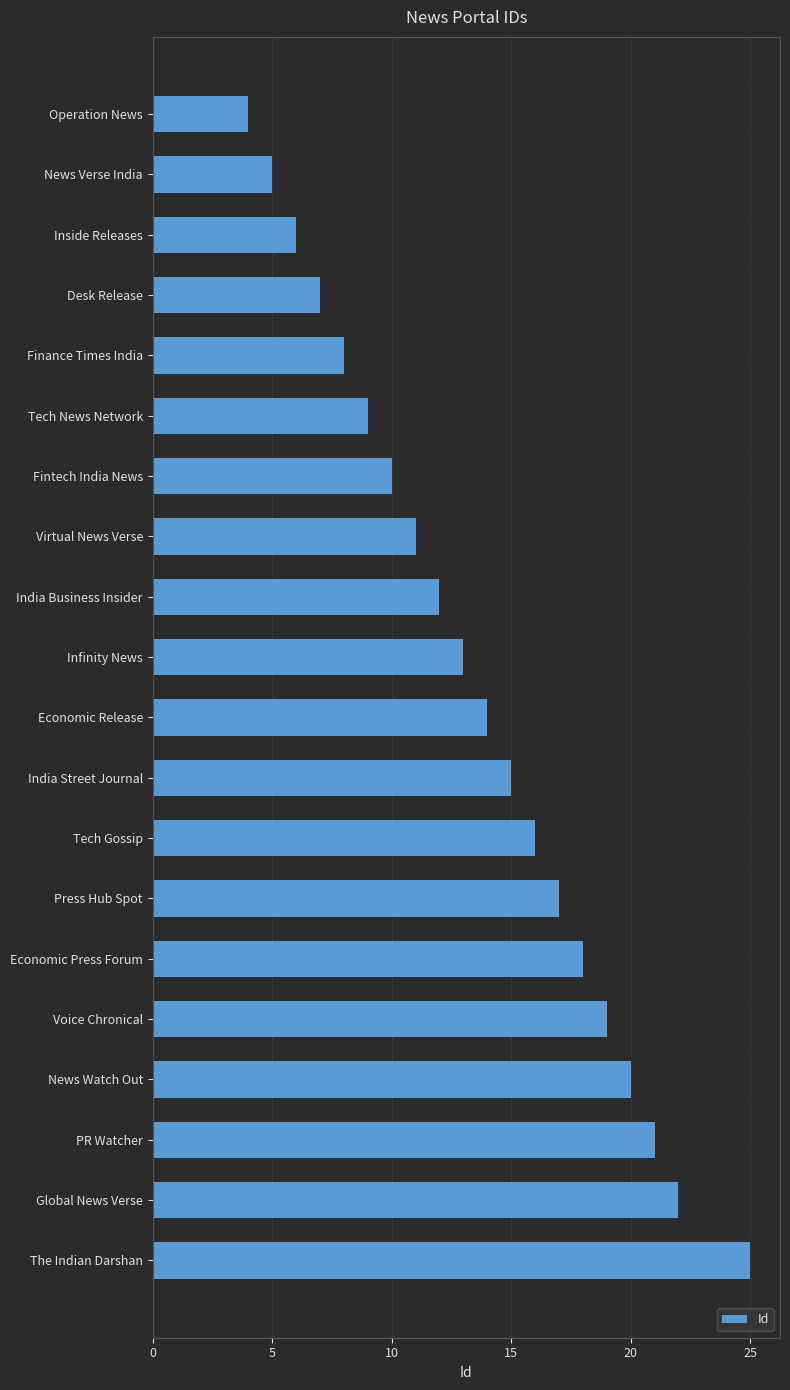

What is the label of the 4th bar from the top?

Desk Release